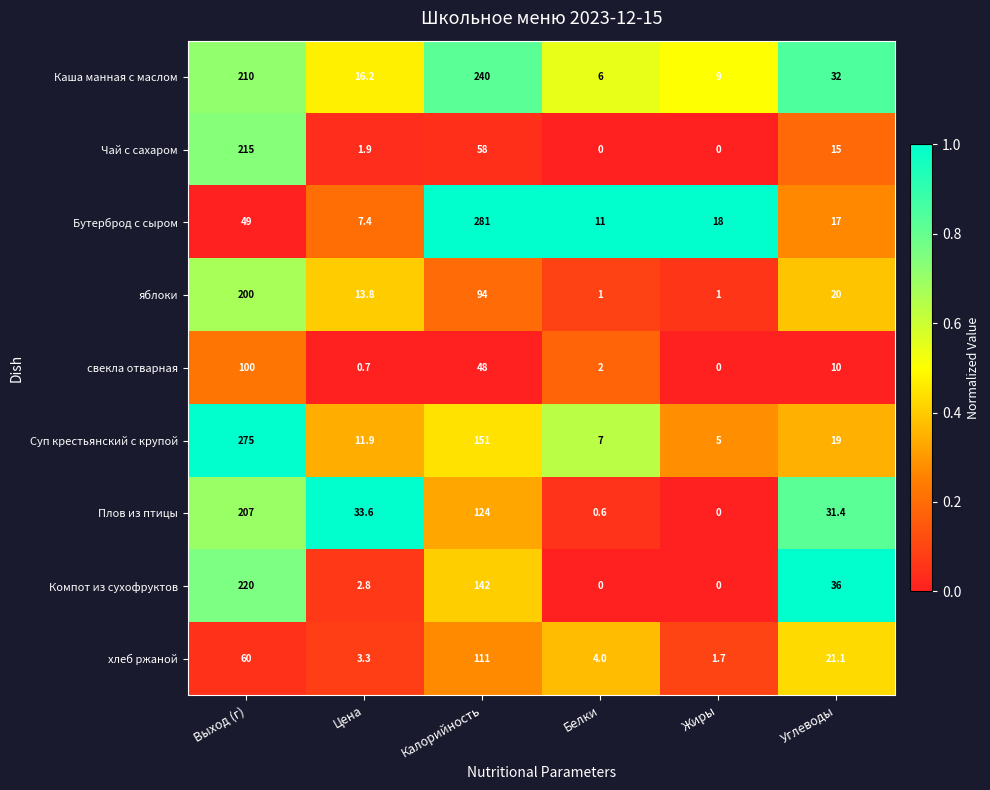

Rank the categories by Каша манная с маслом value from highest to lowest.

Калорийность, Выход (г), Углеводы, Цена, Жиры, Белки